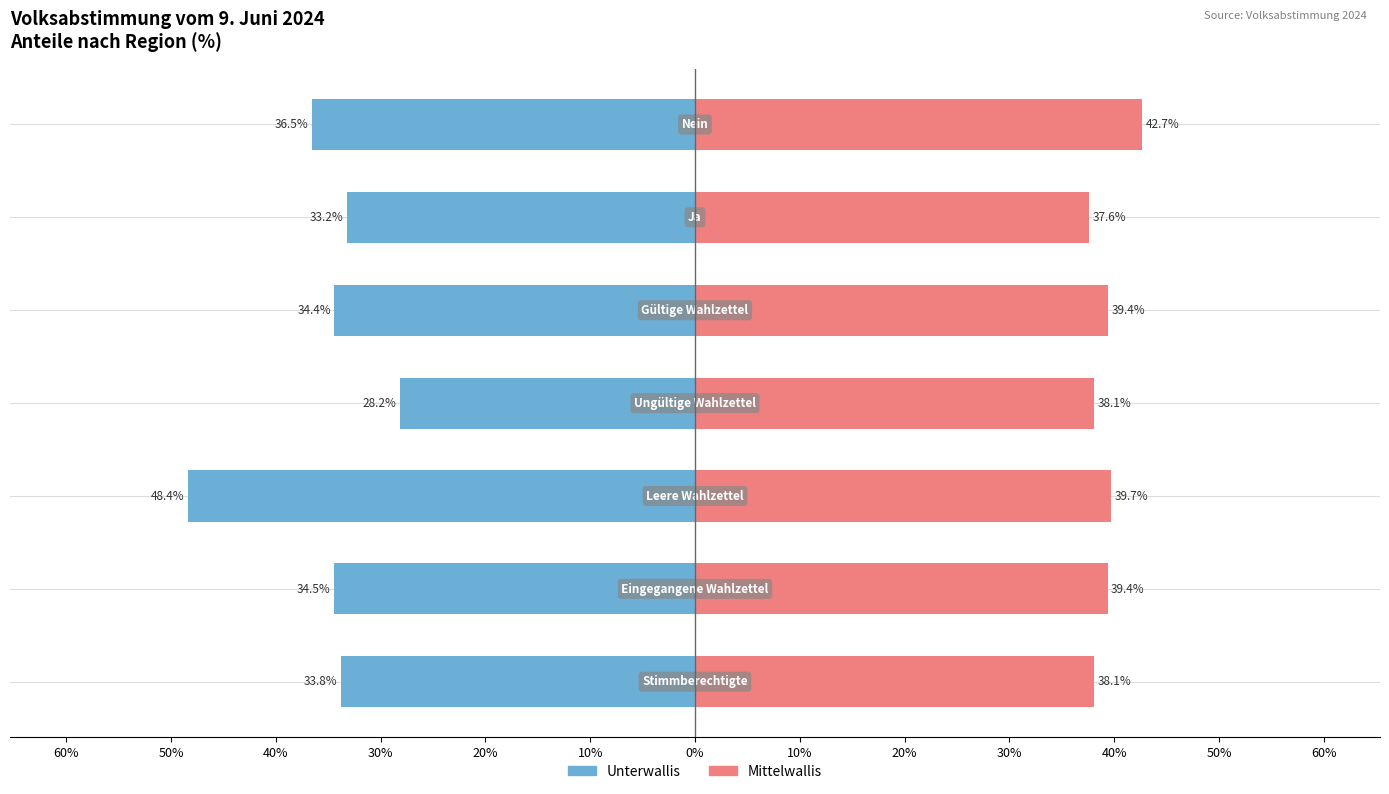

List the series in order of their overall mean, lowest first.

Unterwallis, Mittelwallis